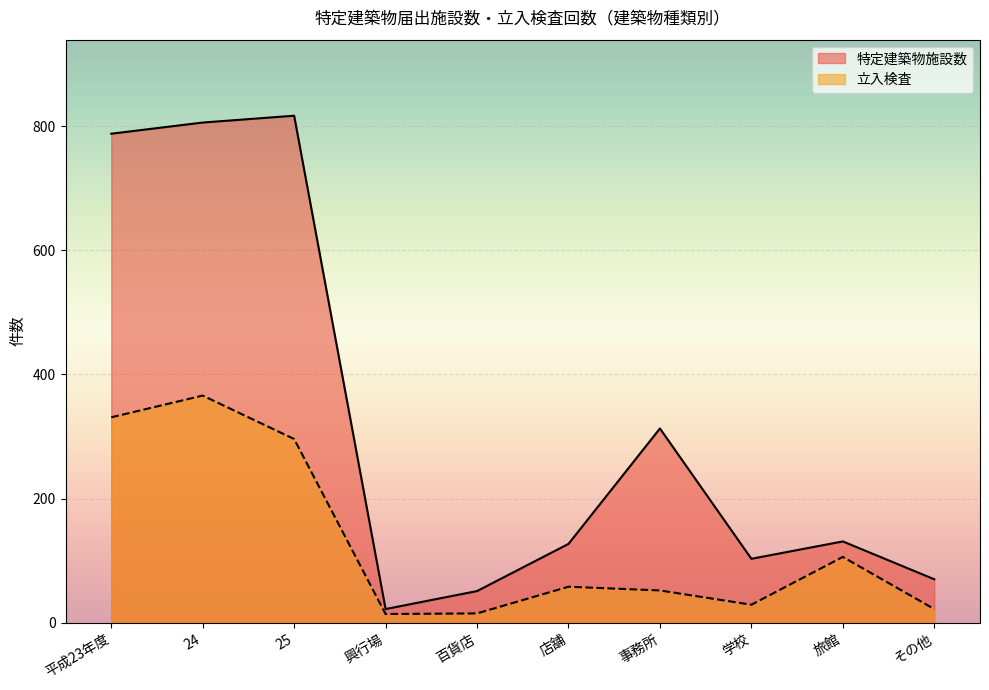

What are all the series names shown in the legend?

特定建築物施設数, 立入検査